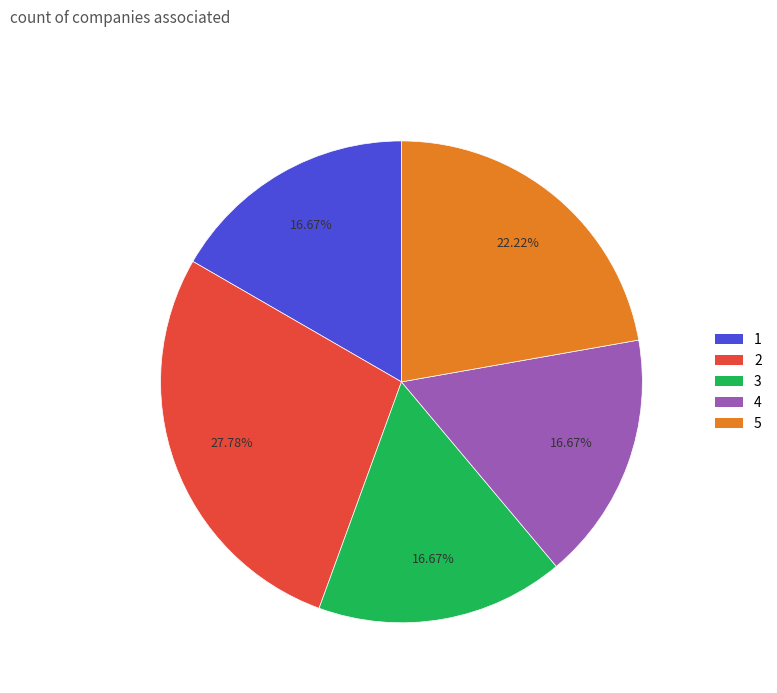

Is it true that 1 is 17% of the pie?

True